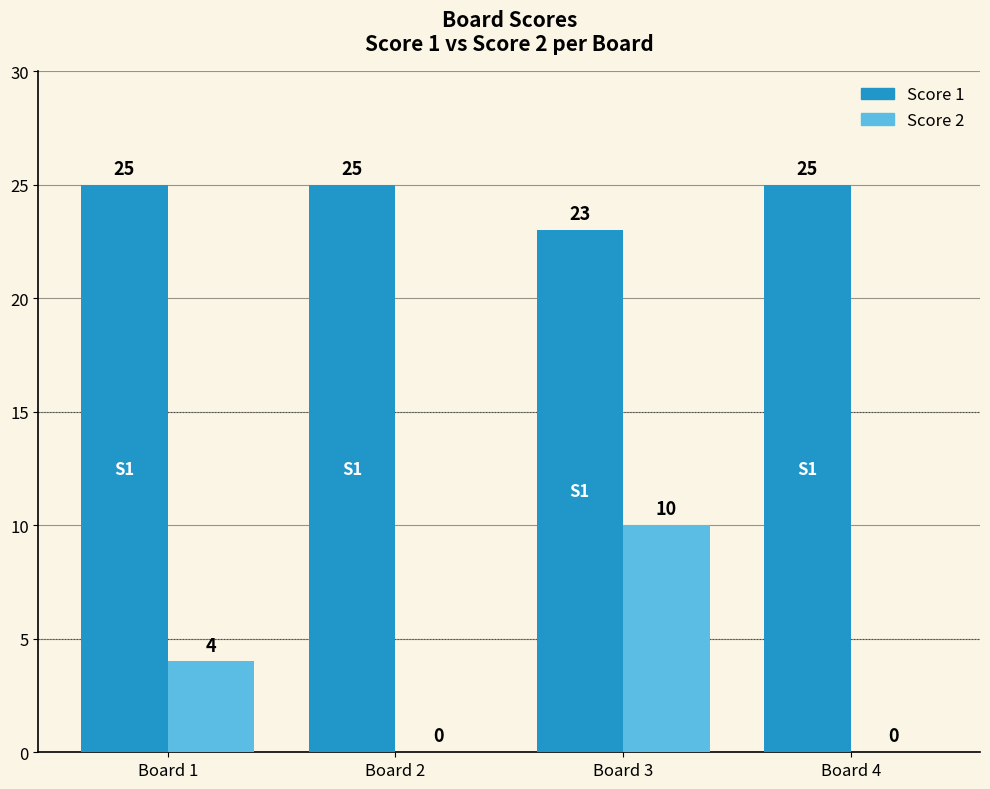

What is the maximum value shown in the chart?

25